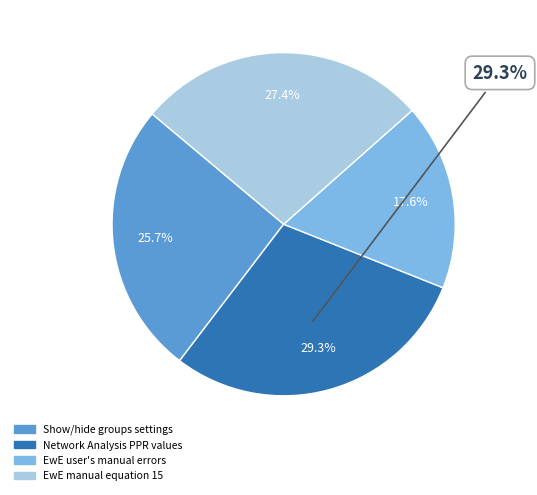

Between Network Analysis PPR values and EwE user's manual errors, which is larger?

Network Analysis PPR values